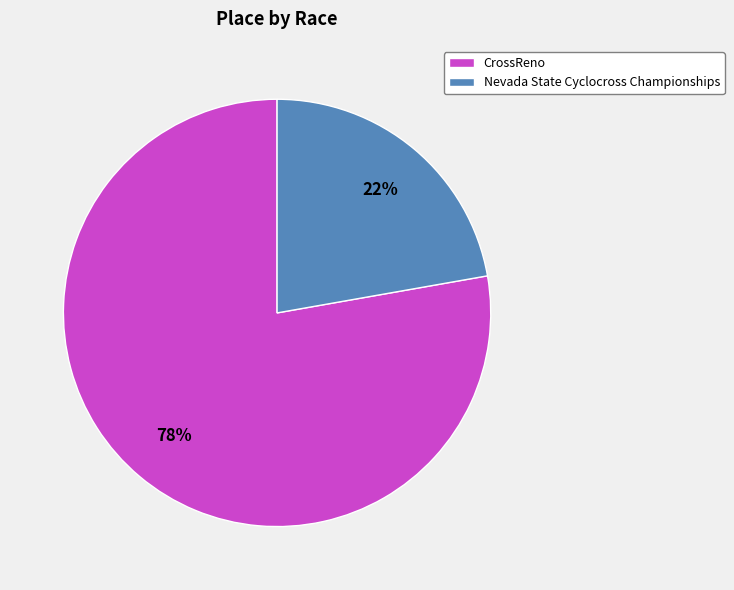

To the nearest percent, what percentage of the pie is CrossReno?

78%